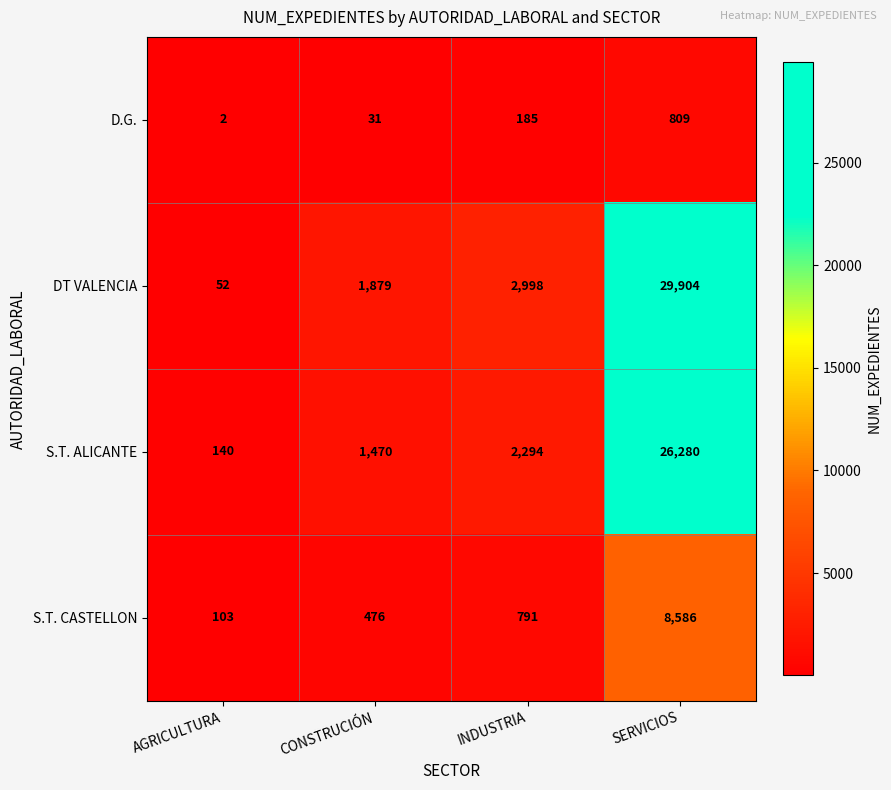

What is the average value of the S.T. CASTELLON series?

2489